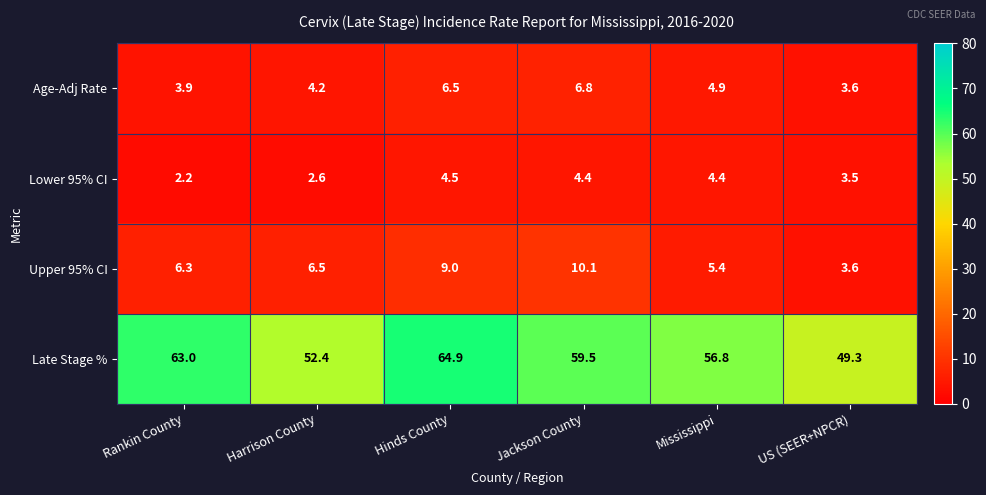

What is the total value across all series at Rankin County?

75.4